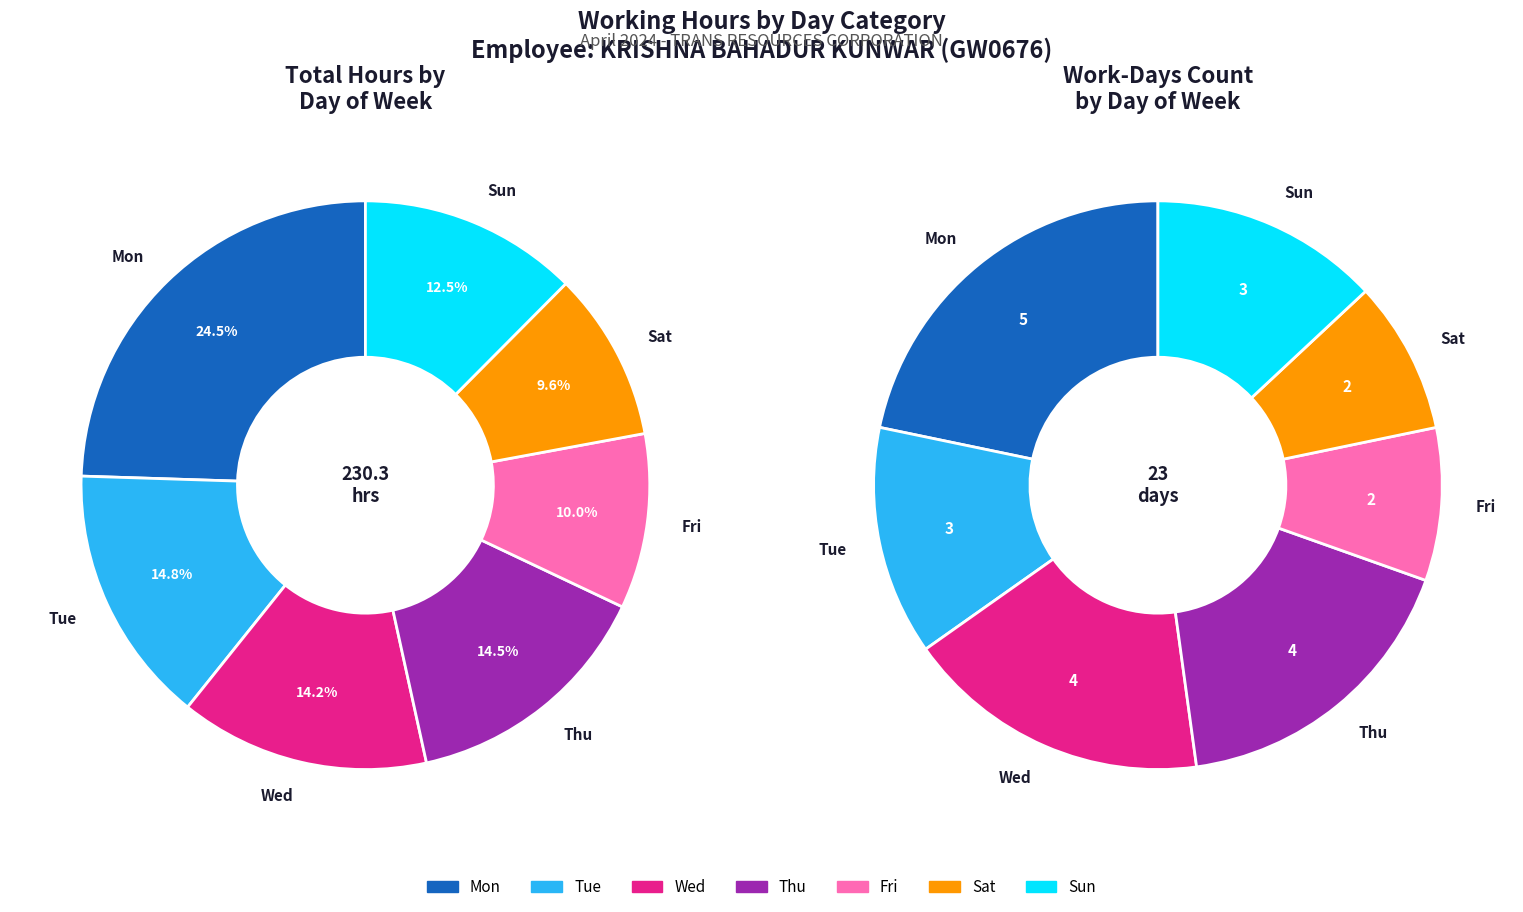

True or false: 14-Sun accounts for 11% of the total.

False